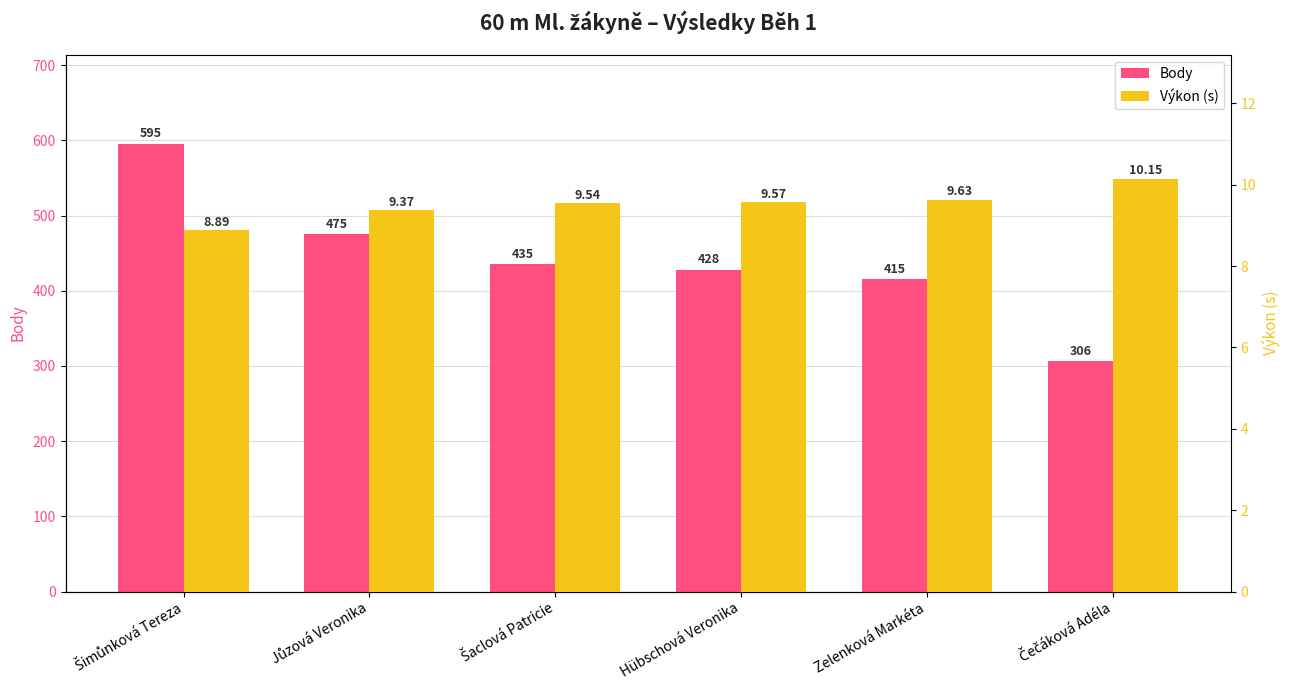

Which has a higher value, Šimůnková Tereza or Hübschová Veronika?

Šimůnková Tereza